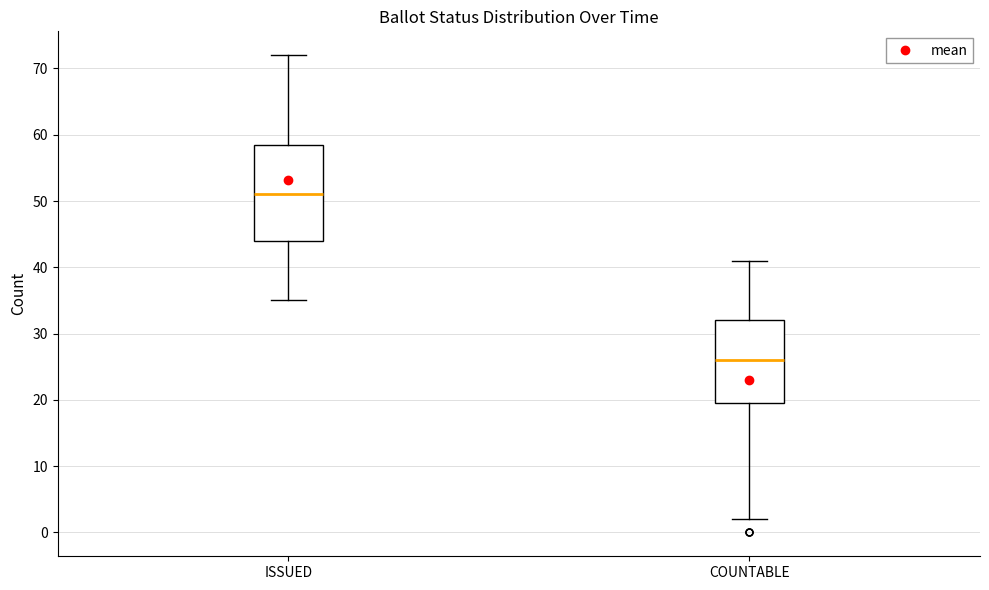

Reading left to right, read every box against the y-axis: the position of its median line, the range the box covers, and the ends of its whiskers. The values are not printed on the chart, so give them approximately, as read against the axis.

ISSUED: median 51, box 44 to 59, whiskers 35 to 72
COUNTABLE: median 26, box 20 to 32, whiskers 2 to 41